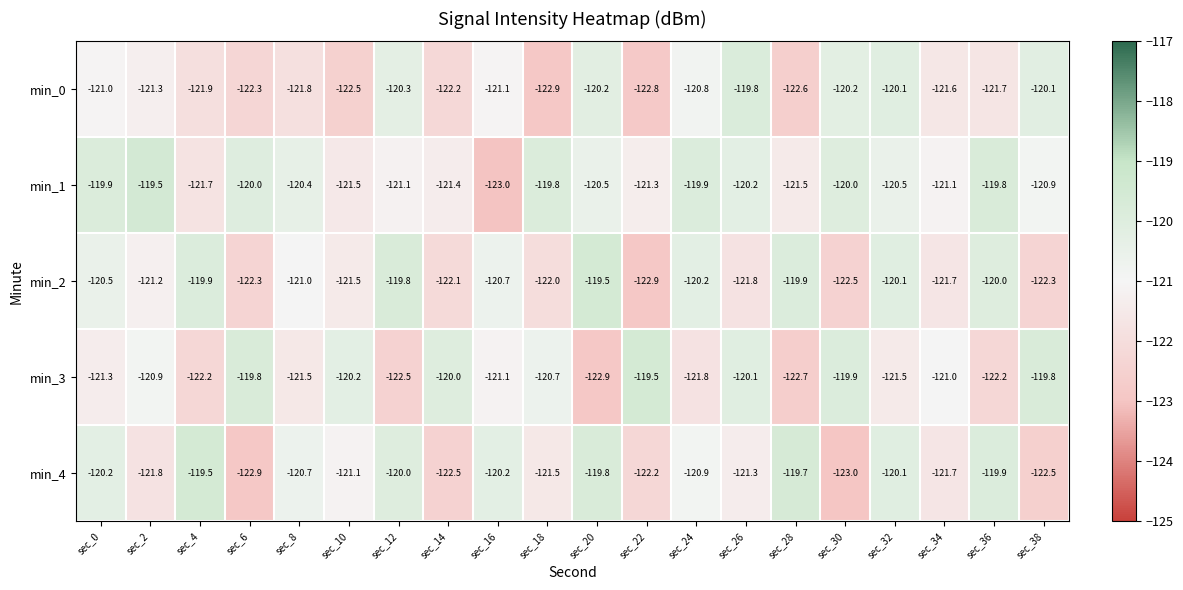

The min_4 series shows -31.9 at sec_32. True or false?

False